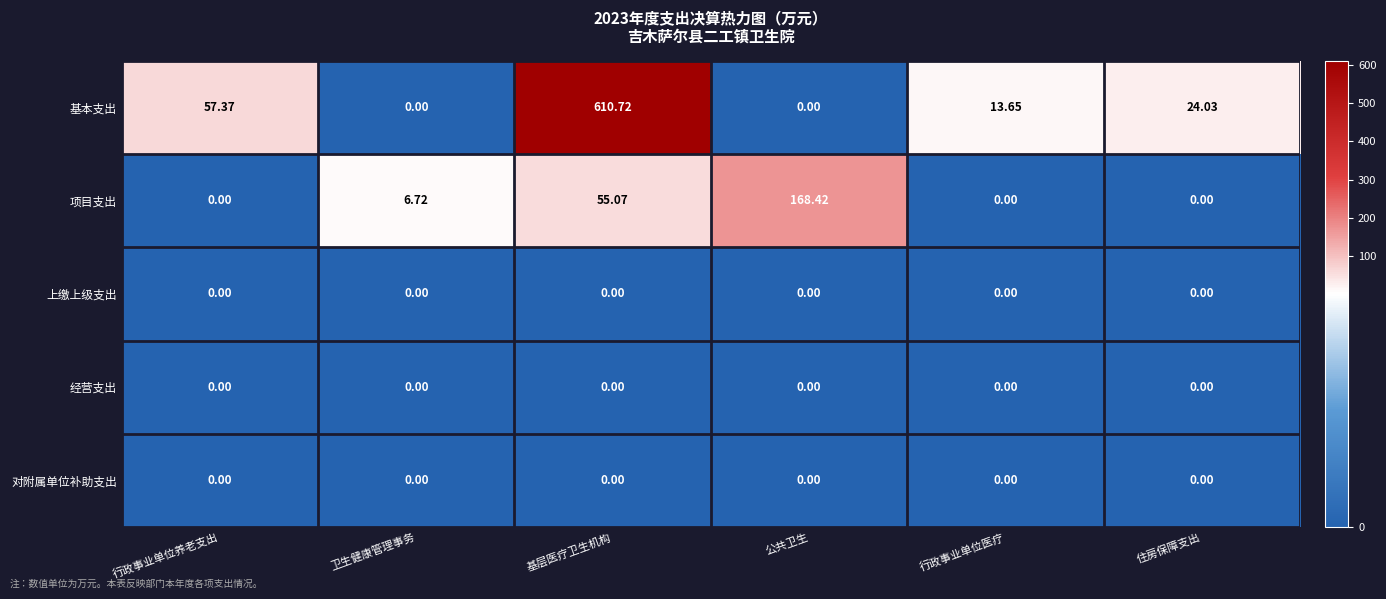

At which label is 基本支出 closest to 305?

行政事业单位养老支出